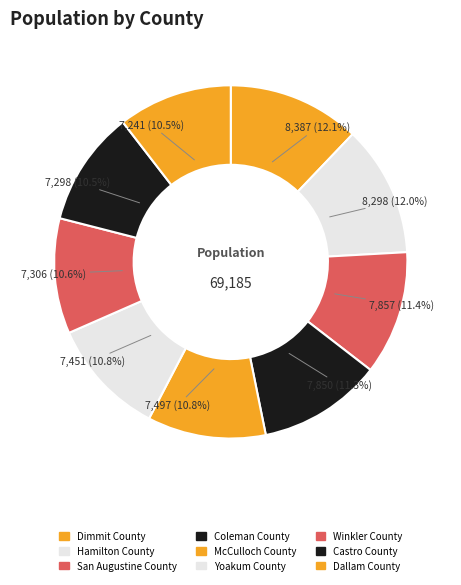

Which slice is the smallest?

Dallam County